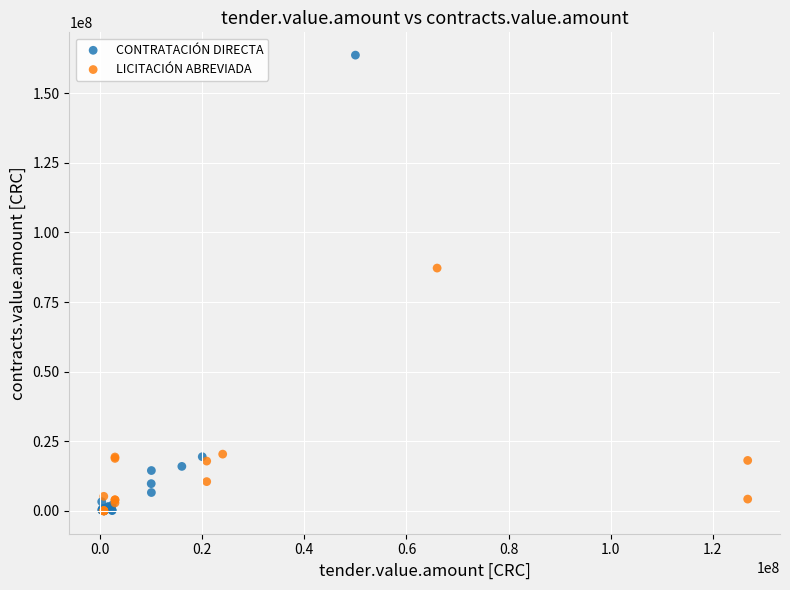

Which series has the widest spread of Y values?

CONTRATACIÓN DIRECTA